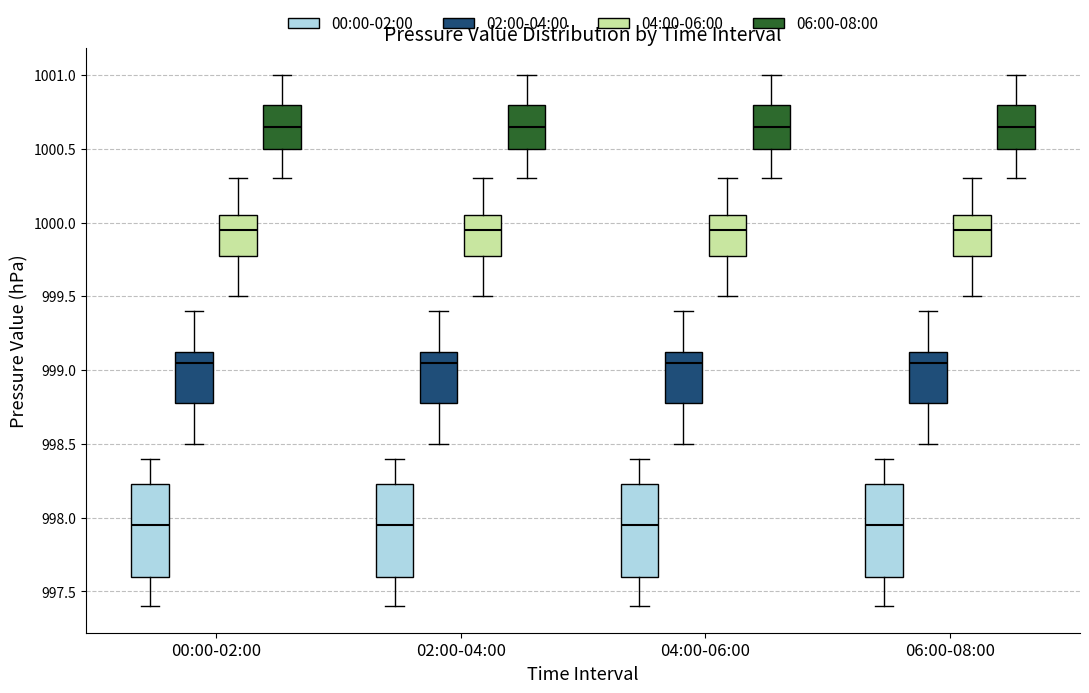

Reading left to right, transcribe this box plot: for each box, give where its median line is, the range the box spans, and where its two whiskers end, as read against the y-axis. The values are not printed on the chart, so give them approximately, as read against the axis.

00:00-02:00 (00:00-02:00): median 997.95, box 997.60 to 998.25, whiskers 997.40 to 998.40
00:00-02:00 (02:00-04:00): median 999.05, box 998.80 to 999.15, whiskers 998.50 to 999.40
00:00-02:00 (04:00-06:00): median 999.95, box 999.80 to 1000.05, whiskers 999.50 to 1000.30
00:00-02:00 (06:00-08:00): median 1000.65, box 1000.50 to 1000.80, whiskers 1000.30 to 1001.00
02:00-04:00 (00:00-02:00): median 997.95, box 997.60 to 998.25, whiskers 997.40 to 998.40
02:00-04:00 (02:00-04:00): median 999.05, box 998.80 to 999.15, whiskers 998.50 to 999.40
02:00-04:00 (04:00-06:00): median 999.95, box 999.80 to 1000.05, whiskers 999.50 to 1000.30
02:00-04:00 (06:00-08:00): median 1000.65, box 1000.50 to 1000.80, whiskers 1000.30 to 1001.00
04:00-06:00 (00:00-02:00): median 997.95, box 997.60 to 998.25, whiskers 997.40 to 998.40
04:00-06:00 (02:00-04:00): median 999.05, box 998.80 to 999.15, whiskers 998.50 to 999.40
04:00-06:00 (04:00-06:00): median 999.95, box 999.80 to 1000.05, whiskers 999.50 to 1000.30
04:00-06:00 (06:00-08:00): median 1000.65, box 1000.50 to 1000.80, whiskers 1000.30 to 1001.00
06:00-08:00 (00:00-02:00): median 997.95, box 997.60 to 998.25, whiskers 997.40 to 998.40
06:00-08:00 (02:00-04:00): median 999.05, box 998.80 to 999.15, whiskers 998.50 to 999.40
06:00-08:00 (04:00-06:00): median 999.95, box 999.80 to 1000.05, whiskers 999.50 to 1000.30
06:00-08:00 (06:00-08:00): median 1000.65, box 1000.50 to 1000.80, whiskers 1000.30 to 1001.00